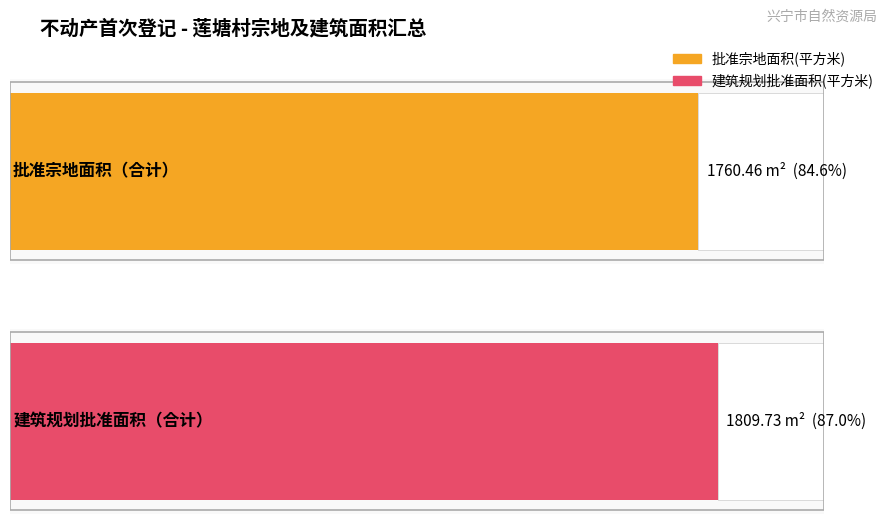

What are all the series names shown in the legend?

批准宗地面积(平方米), 建筑规划批准面积(平方米)